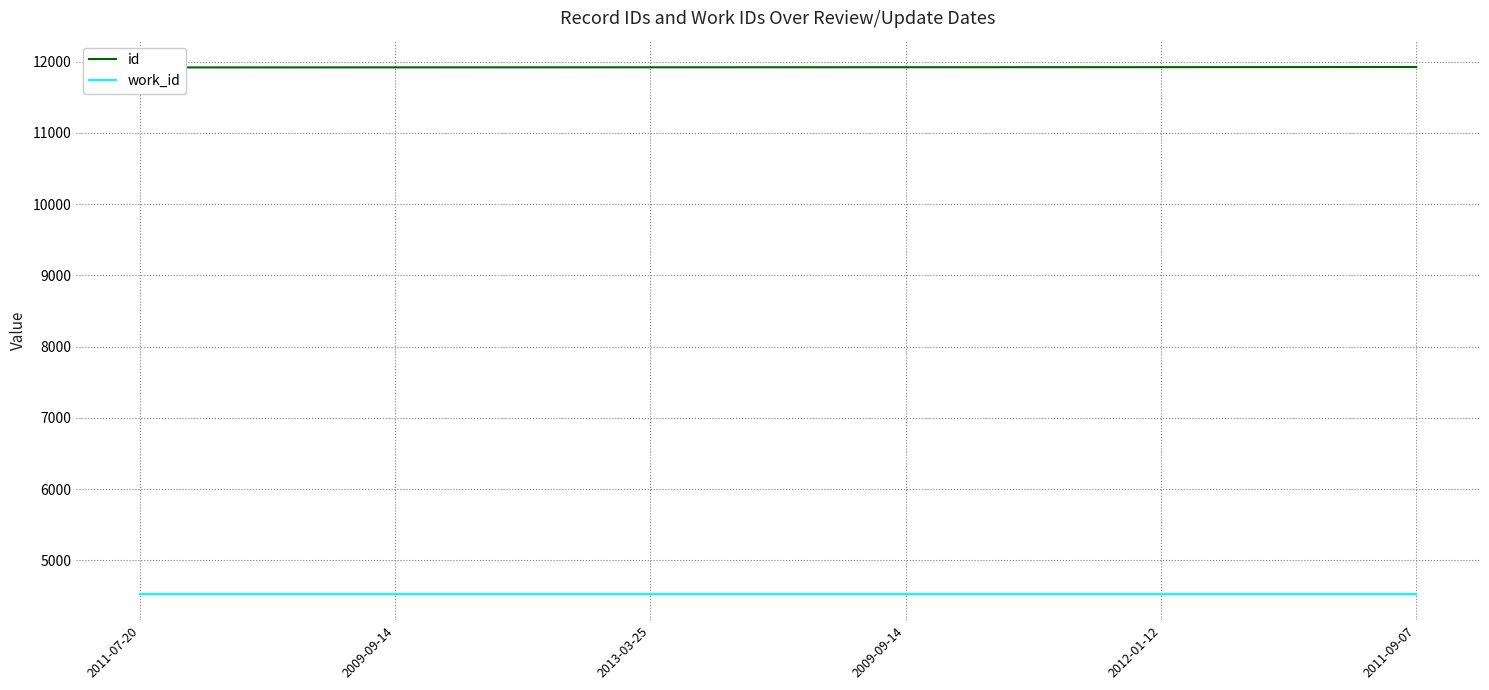

True or false: id and work_id intersect in this chart.

False